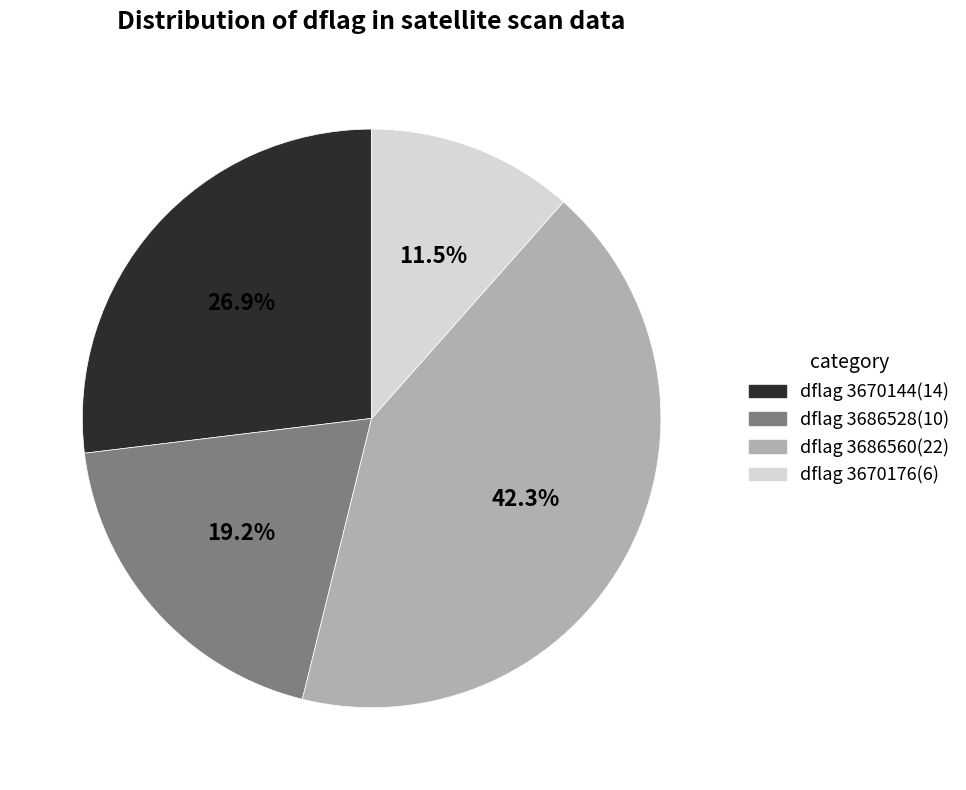

Does any single category account for the majority?

No